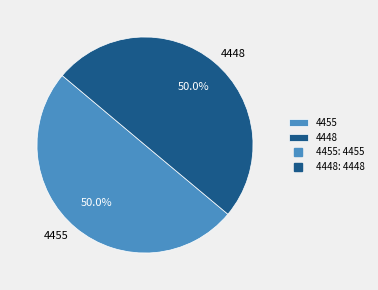

Is it true that 4455 is 61% of the pie?

False